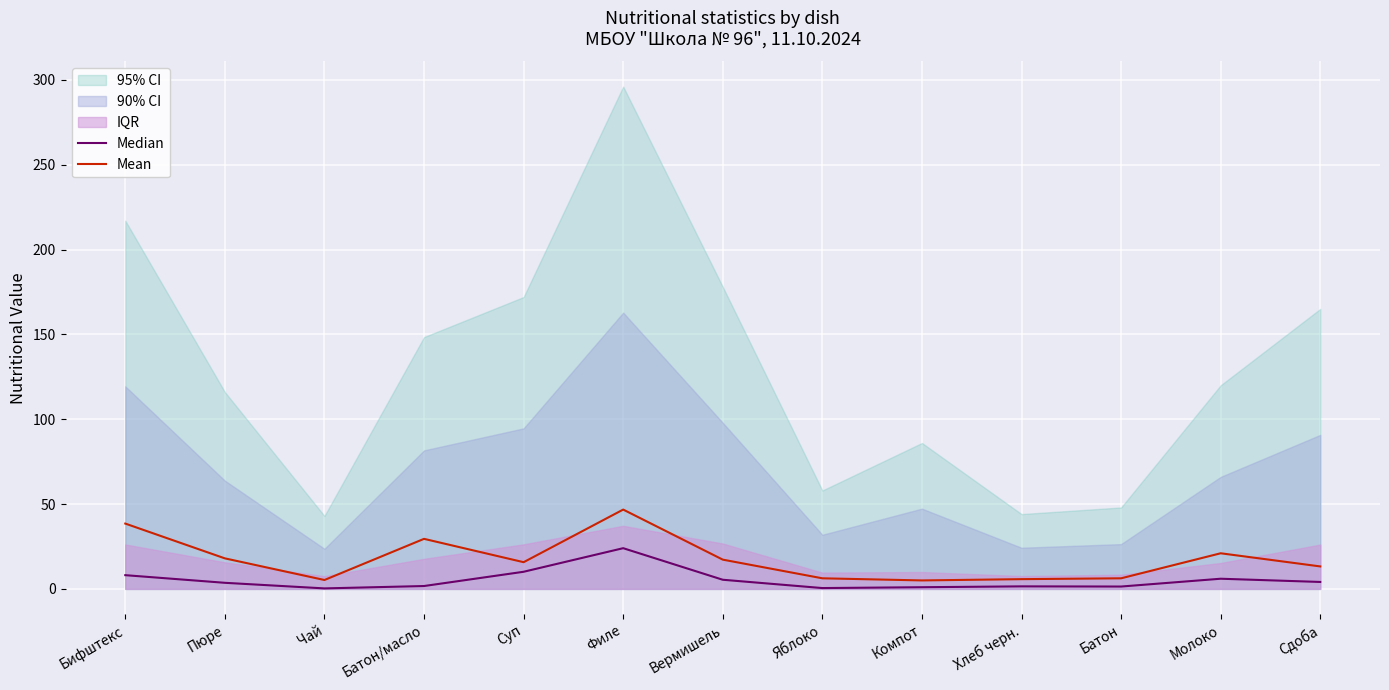

Is it true that Mean equals 49.9 at Батон/масло?

False